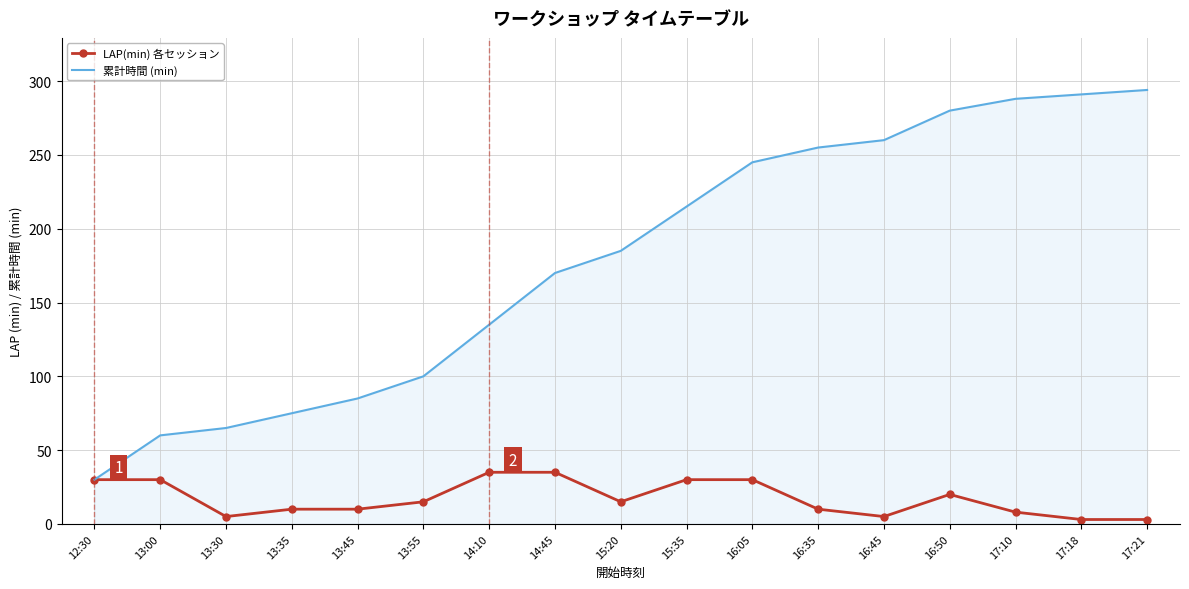

Which category has the highest value across all series?

17:21